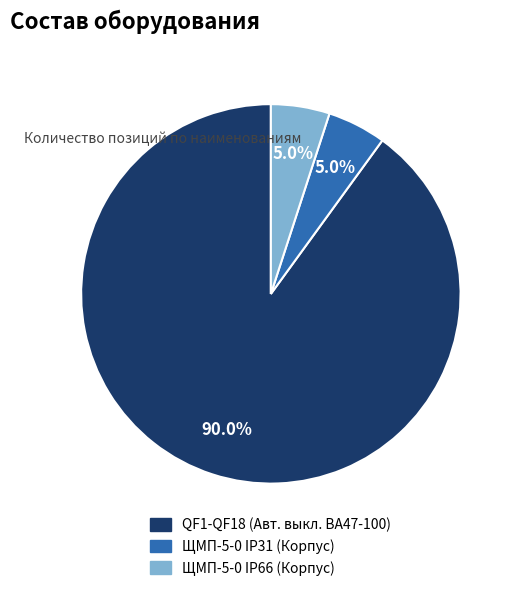

What is the total percentage of QF1-QF18 (Авт. выкл. ВА47-100) and ЩМП-5-0 IP66 (Корпус)?

95.0%